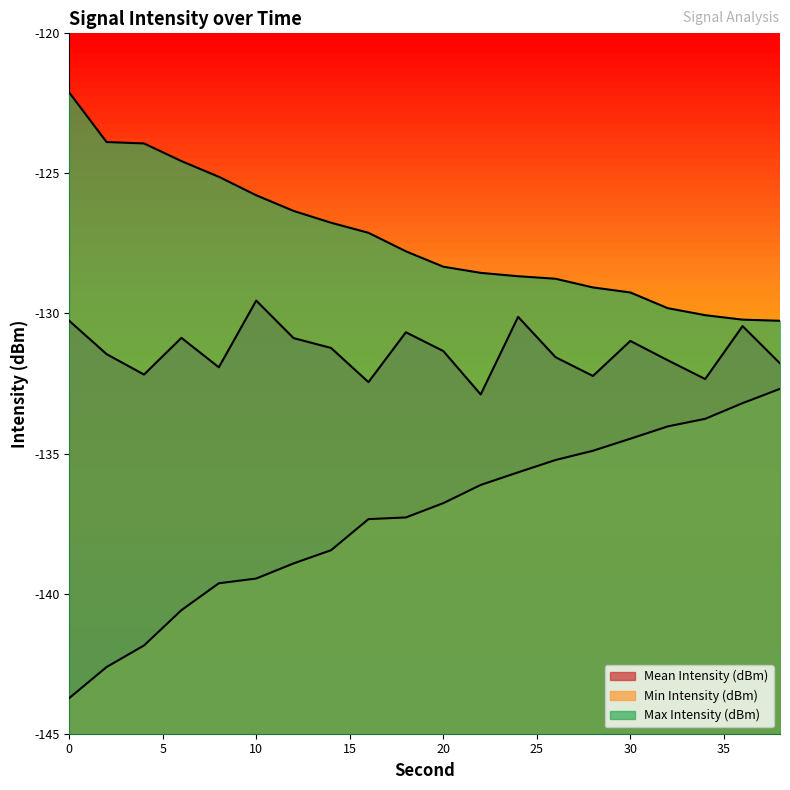

What is the sum of all Min Intensity (dBm) values?

-2746.7